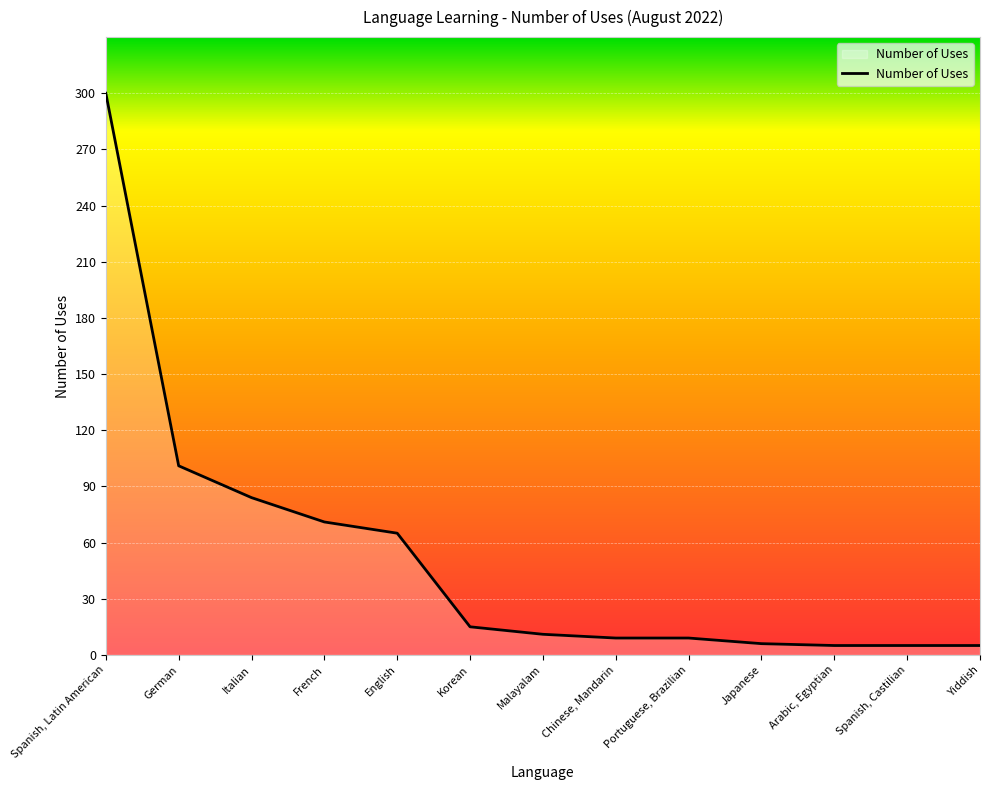

Is it true that the value at Spanish, Latin American is 300?

True